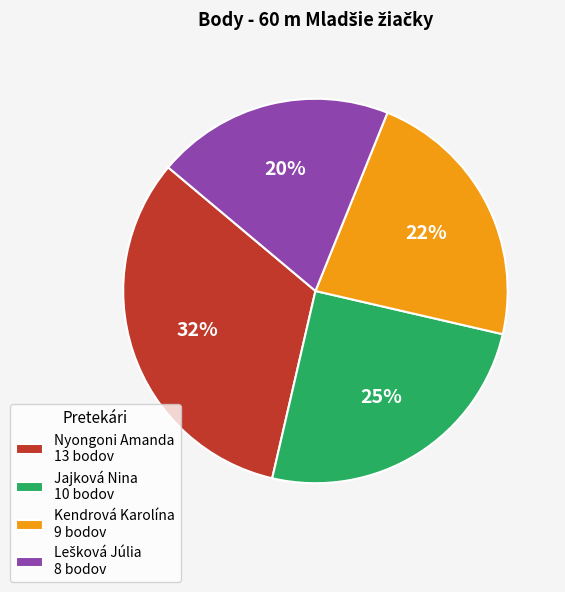

Does any single category account for the majority?

No